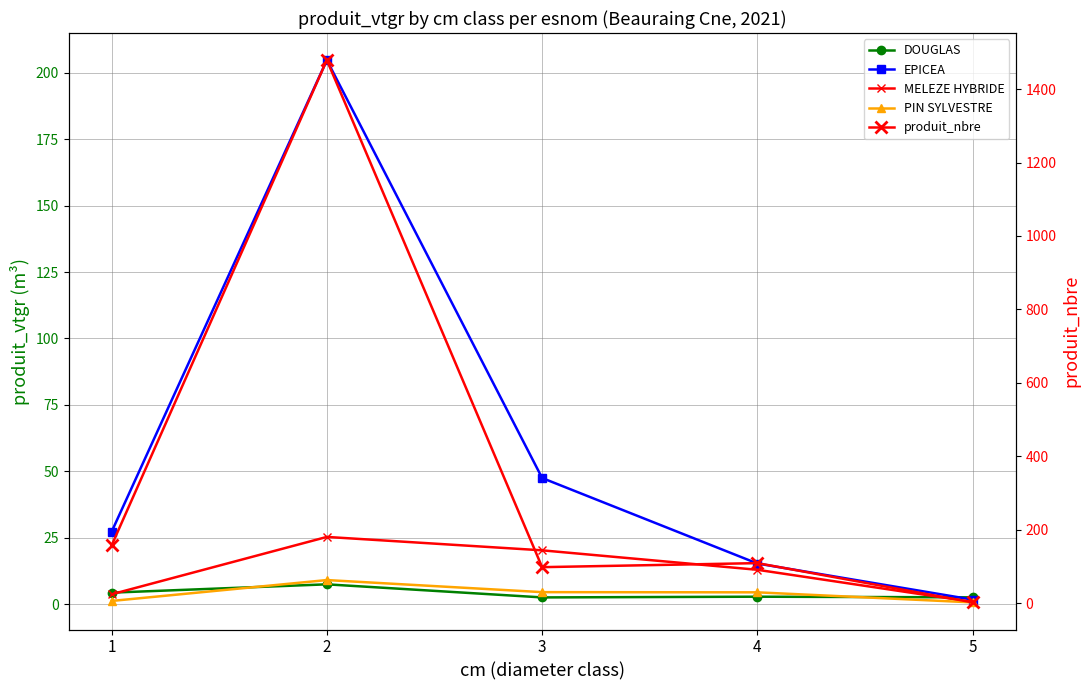

The value of DOUGLAS at 2 is 7.5. True or false?

True